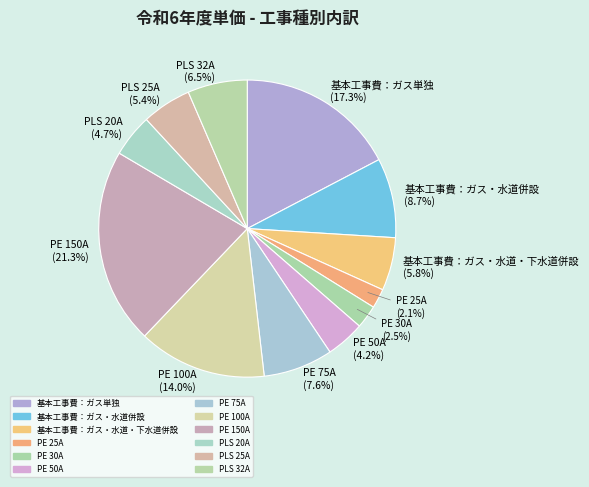

How many segments does this pie chart have?

12